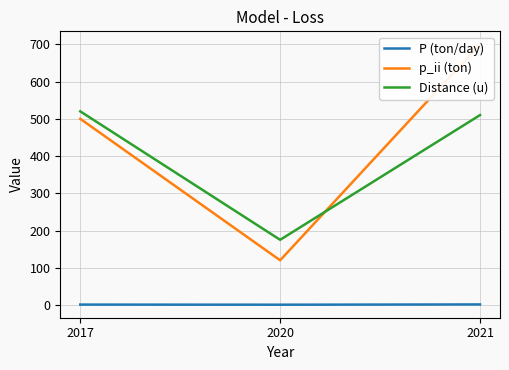

The P (ton/day) series shows 1.0 at 2017. True or false?

True